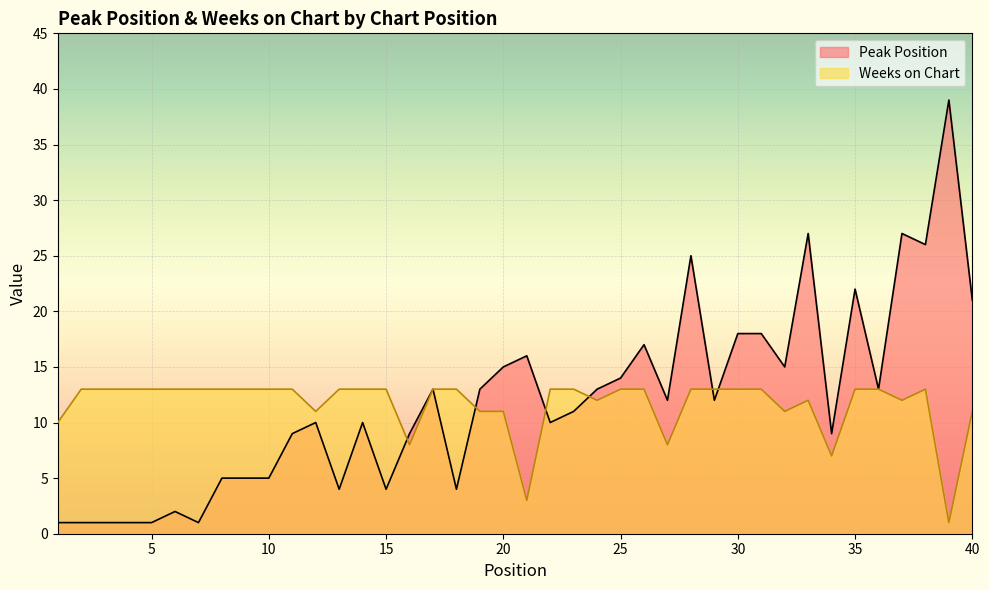

What is the average value of the Peak Position series?

12